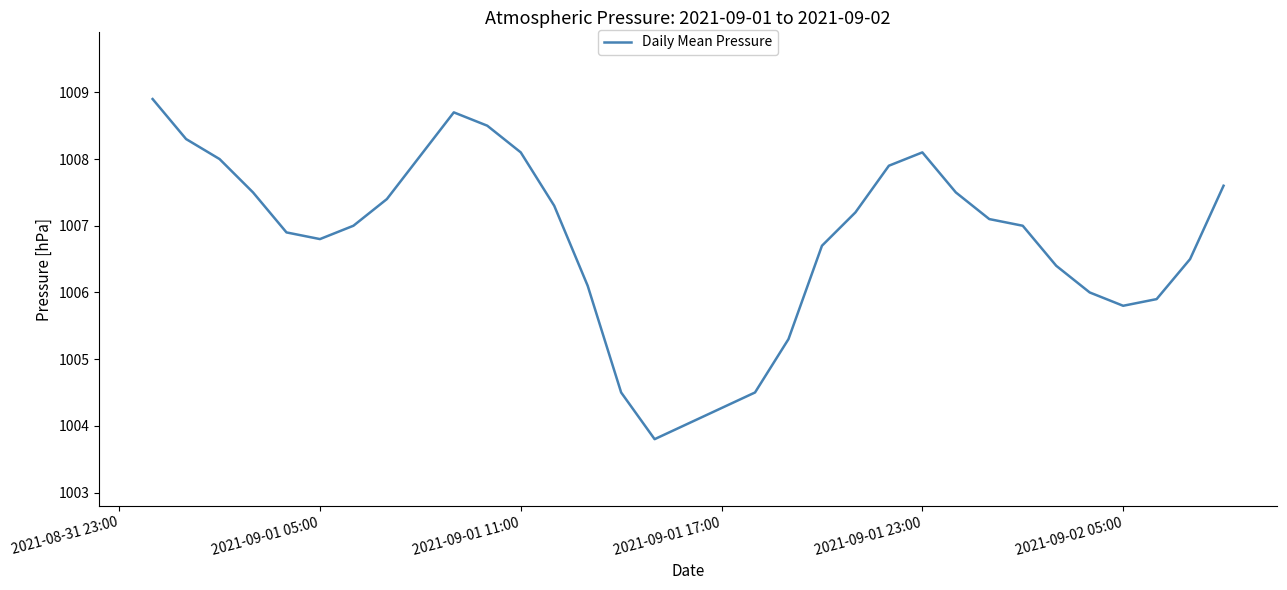

Does the chart display data point markers on the line(s)?

No